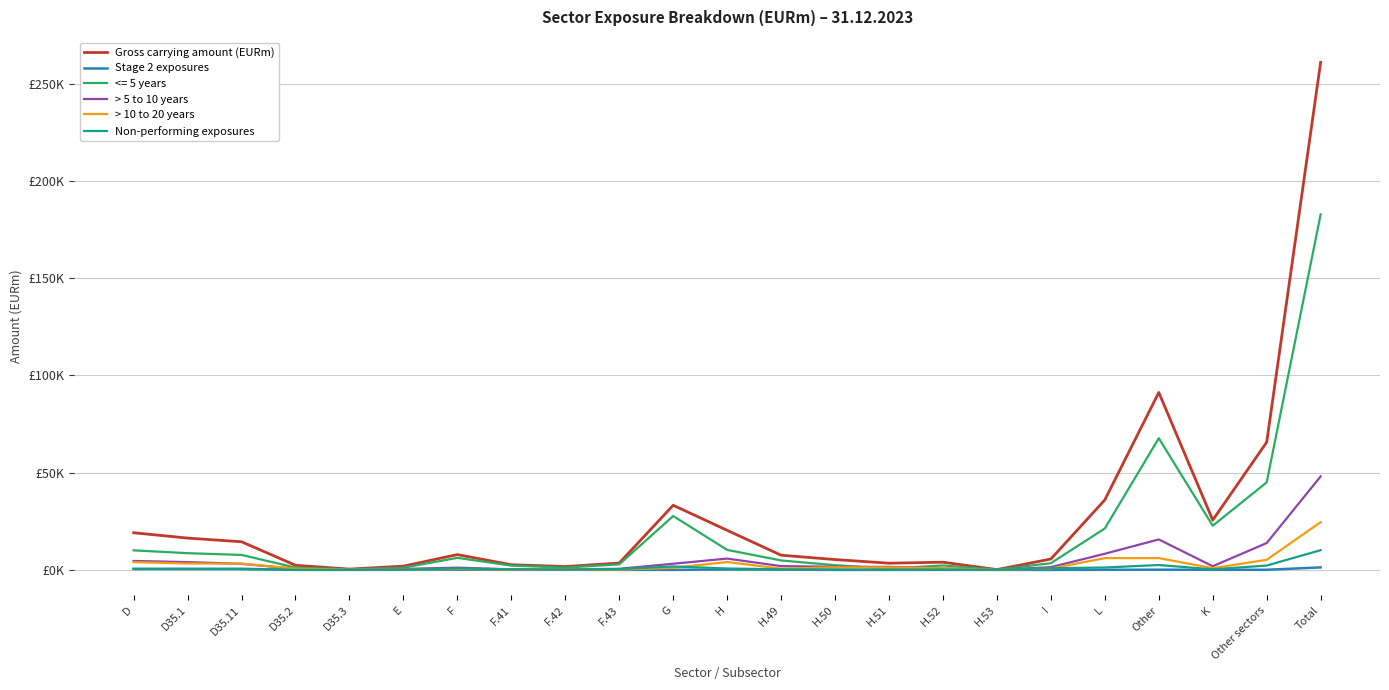

Which series has the widest spread of values?

Gross carrying amount (EURm)